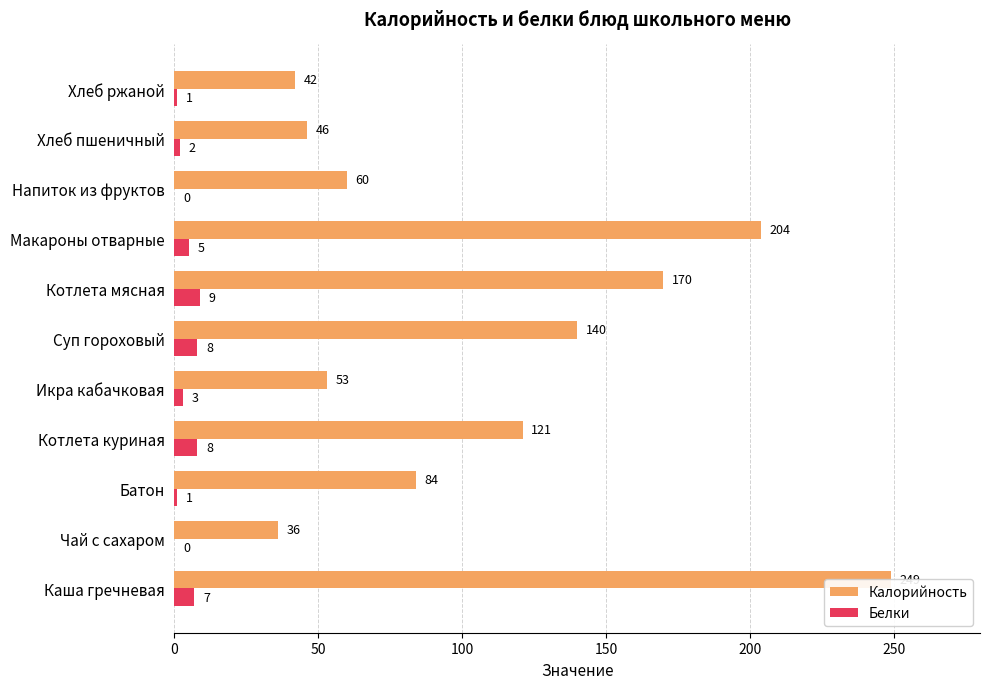

What is the value of the Калорийность bar at the 6th from the left?

140